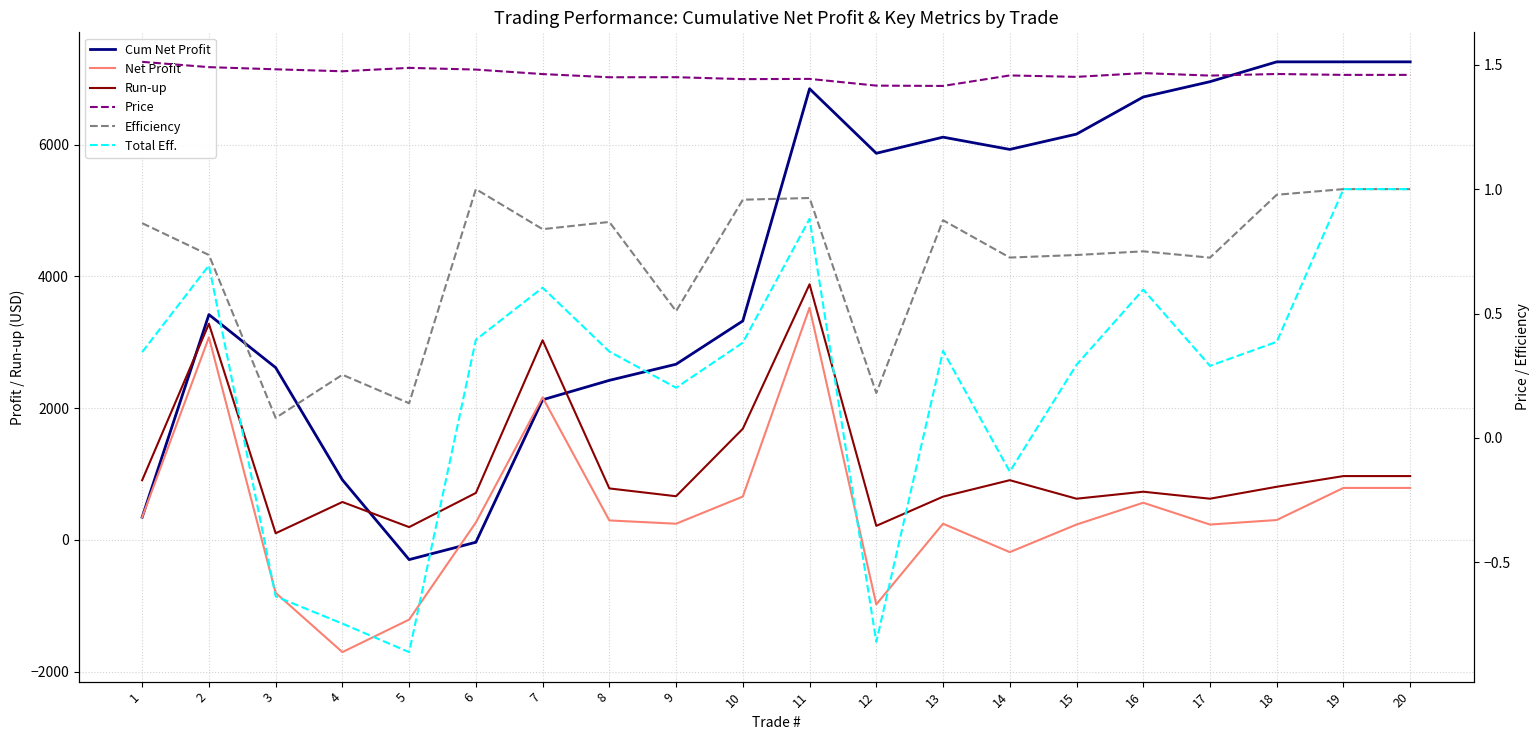

What is the difference between the highest and lowest values at 15?

6162.2